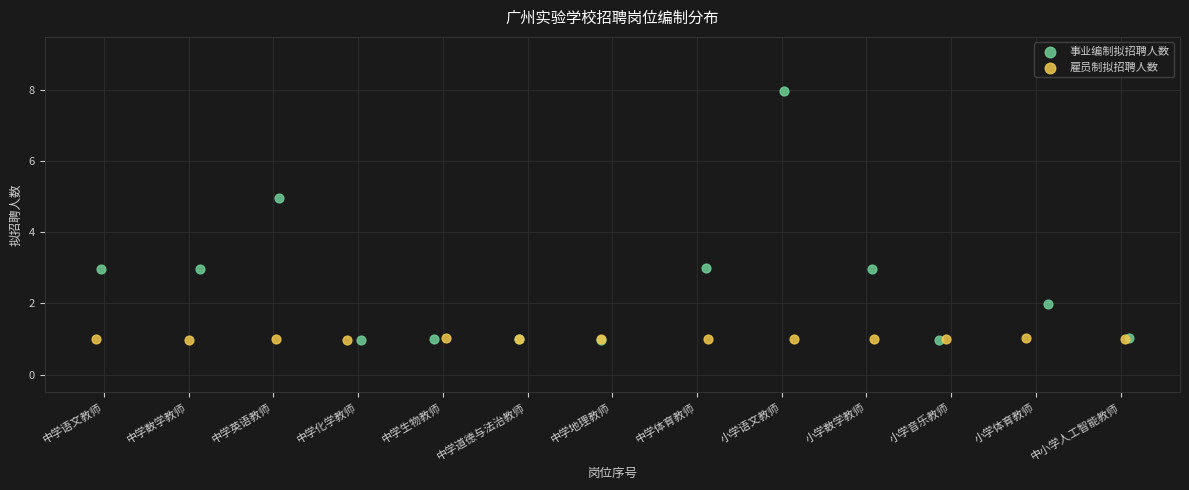

Which series contains the highest Y value?

事业编制拟招聘人数